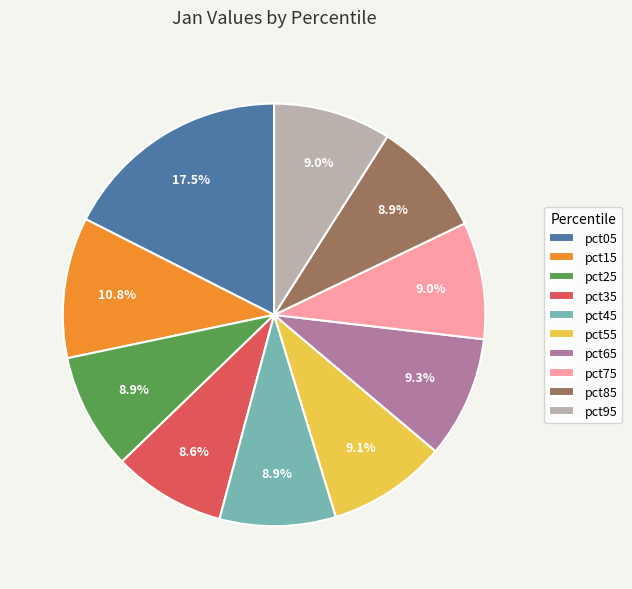

What percentage is the pct65 slice, to the nearest percent?

9%